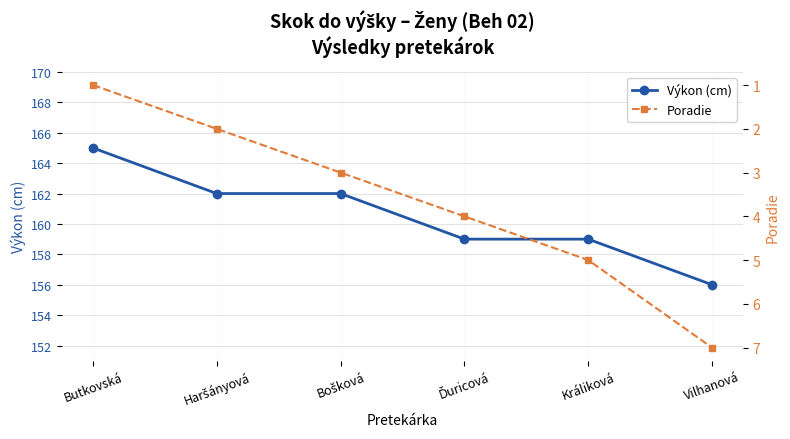

How many Výkon (cm) values are between 159 and 162?

4